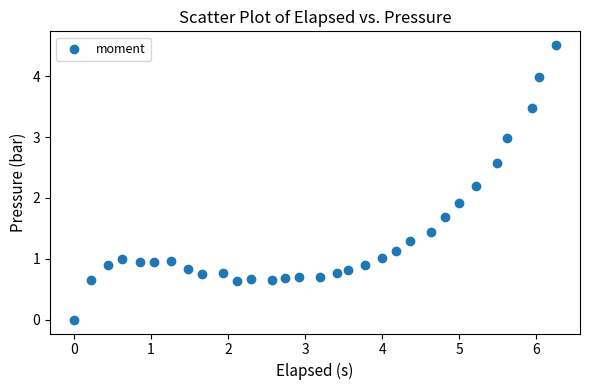

What Y value in the scatter plot is closest to 2?

1.9